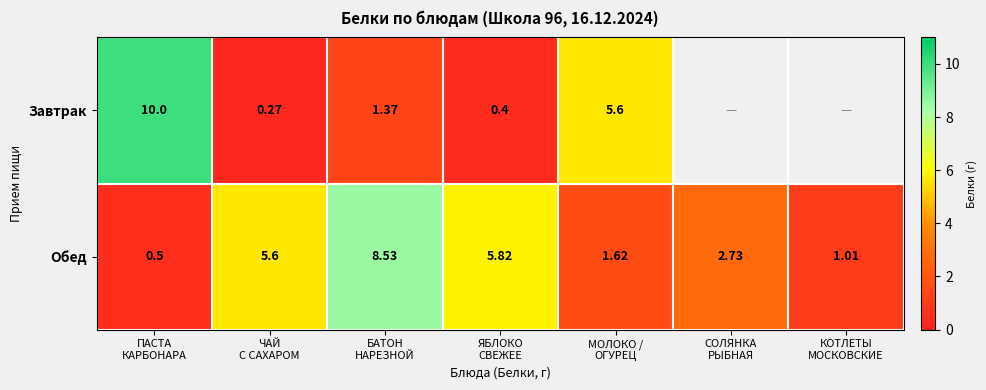

What is the average value of the Обед series?

3.7